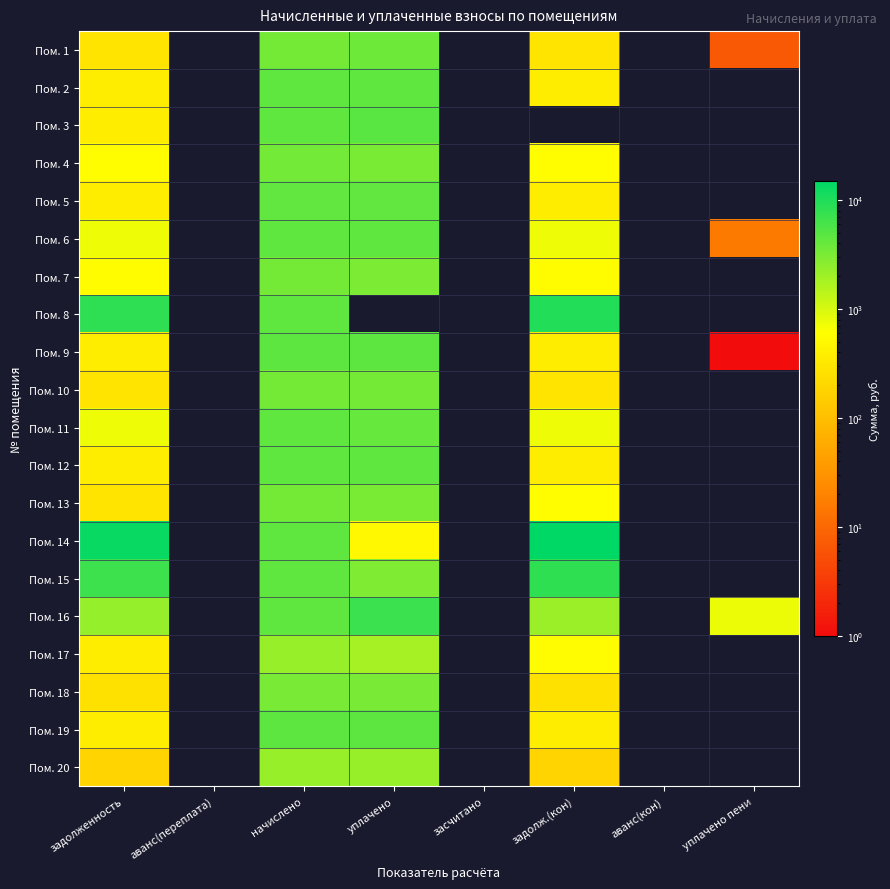

Reading left to right, extract all data points from this chart.

Пом. 1: задолженность=285.8	аванс(переплата)=0.0	начислено=3438.0	уплачено=3724.5	засчитано=0.0	задолж.(кон)=286.5	аванс(кон)=0.0	уплачено пени=6.9
Пом. 2: задолженность=367.4	аванс(переплата)=0.0	начислено=4409.0	уплачено=4409.0	засчитано=0.0	задолж.(кон)=367.4	аванс(кон)=0.0	уплачено пени=0.0
Пом. 3: задолженность=371.7	аванс(переплата)=0.0	начислено=4460.8	уплачено=4832.5	засчитано=0.0	задолж.(кон)=0.0	аванс(кон)=0.0	уплачено пени=0.0
Пом. 4: задолженность=583.0	аванс(переплата)=0.0	начислено=3473.8	уплачено=3184.3	засчитано=0.0	задолж.(кон)=583.0	аванс(кон)=0.0	уплачено пени=0.0
Пом. 5: задолженность=364.0	аванс(переплата)=0.0	начислено=4367.5	уплачено=4367.5	засчитано=0.0	задолж.(кон)=364.0	аванс(кон)=0.0	уплачено пени=0.0
Пом. 6: задолженность=748.1	аванс(переплата)=0.0	начислено=4479.7	уплачено=4479.7	засчитано=0.0	задолж.(кон)=746.6	аванс(кон)=0.0	уплачено пени=15.7
Пом. 7: задолженность=564.5	аванс(переплата)=0.0	начислено=3387.1	уплачено=3105.4	засчитано=0.0	задолж.(кон)=565.1	аванс(кон)=0.0	уплачено пени=0.0
Пом. 8: задолженность=8266.5	аванс(переплата)=0.0	начислено=4452.7	уплачено=0.0	засчитано=0.0	задолж.(кон)=9526.9	аванс(кон)=0.0	уплачено пени=0.0
Пом. 9: задолженность=373.7	аванс(переплата)=0.0	начислено=4484.0	уплачено=4484.0	засчитано=0.0	задолж.(кон)=373.7	аванс(кон)=0.0	уплачено пени=0.3
Пом. 10: задолженность=285.9	аванс(переплата)=0.0	начислено=3430.8	уплачено=3430.8	засчитано=0.0	задолж.(кон)=285.9	аванс(кон)=0.0	уплачено пени=0.0
Пом. 11: задолженность=740.9	аванс(переплата)=0.0	начислено=4446.1	уплачено=4075.6	засчитано=0.0	задолж.(кон)=741.1	аванс(кон)=0.0	уплачено пени=0.0
Пом. 12: задолженность=372.5	аванс(переплата)=0.0	начислено=4469.5	уплачено=4464.6	засчитано=0.0	задолж.(кон)=372.5	аванс(кон)=0.0	уплачено пени=0.0
Пом. 13: задолженность=286.5	аванс(переплата)=0.0	начислено=3438.0	уплачено=3151.5	засчитано=0.0	задолж.(кон)=574.3	аванс(кон)=0.0	уплачено пени=0.0
Пом. 14: задолженность=13560.6	аванс(переплата)=0.0	начислено=4449.1	уплачено=500.0	засчитано=0.0	задолж.(кон)=14904.6	аванс(кон)=0.0	уплачено пени=0.0
Пом. 15: задолженность=6900.6	аванс(переплата)=0.0	начислено=4465.1	уплачено=3000.0	засчитано=0.0	задолж.(кон)=8135.8	аванс(кон)=0.0	уплачено пени=0.0
Пом. 16: задолженность=2260.0	аванс(переплата)=0.0	начислено=4471.0	уплачено=7012.6	засчитано=0.0	задолж.(кон)=2137.3	аванс(кон)=0.0	уплачено пени=767.7
Пом. 17: задолженность=366.6	аванс(переплата)=0.0	начислено=2199.7	уплачено=1833.1	засчитано=0.0	задолж.(кон)=550.8	аванс(кон)=0.0	уплачено пени=0.0
Пом. 18: задолженность=267.7	аванс(переплата)=0.0	начислено=3212.3	уплачено=3212.3	засчитано=0.0	задолж.(кон)=267.7	аванс(кон)=0.0	уплачено пени=0.0
Пом. 19: задолженность=376.3	аванс(переплата)=0.0	начислено=4516.1	уплачено=4516.1	засчитано=0.0	задолж.(кон)=376.3	аванс(кон)=0.0	уплачено пени=0.0
Пом. 20: задолженность=182.9	аванс(переплата)=0.0	начислено=2221.7	уплачено=2222.4	засчитано=0.0	задолж.(кон)=182.7	аванс(кон)=0.0	уплачено пени=0.0